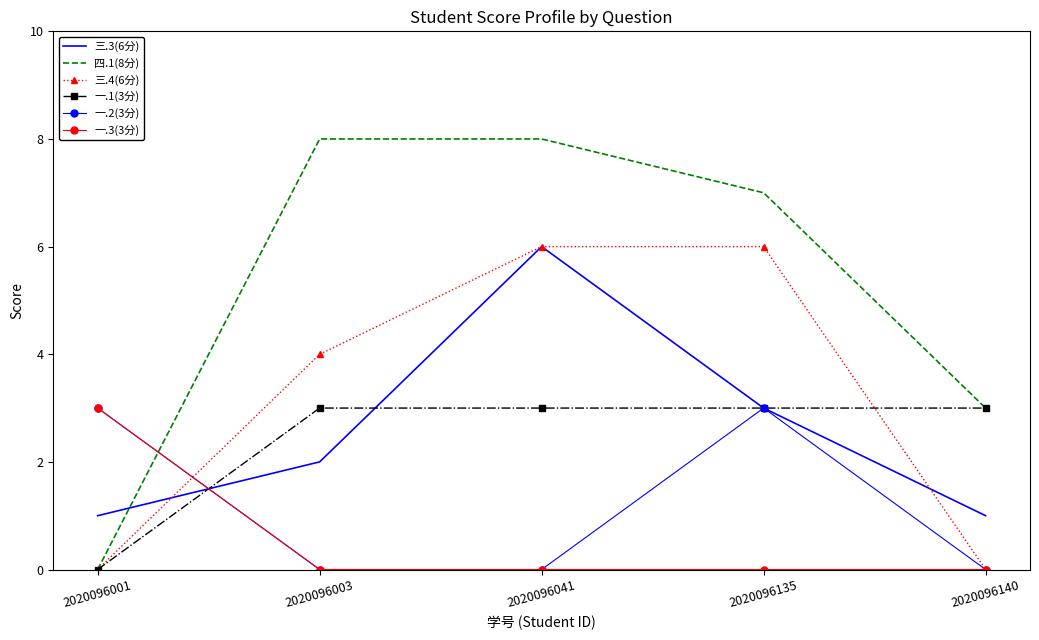

At how many categories does at least one series exceed 5?

3